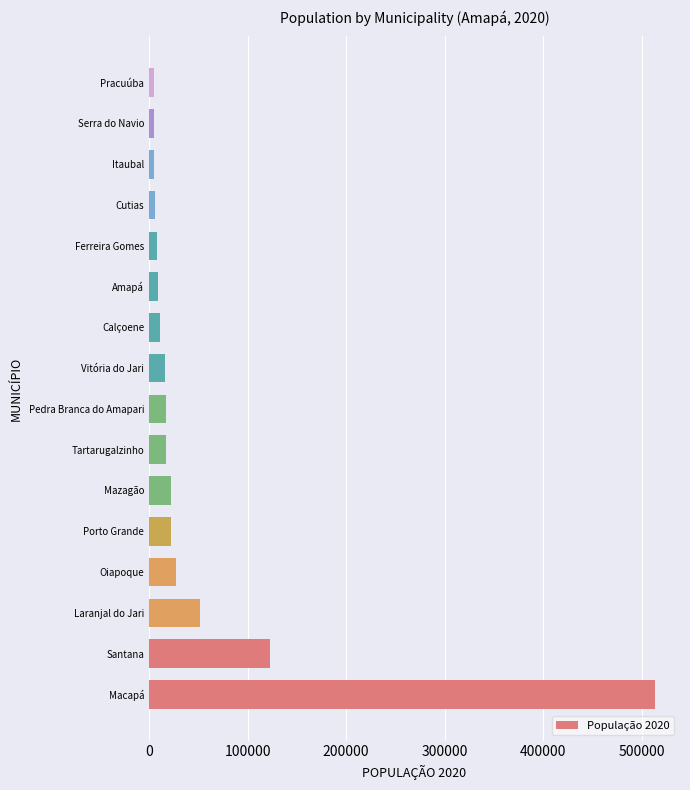

What is the greatest value displayed?

512902